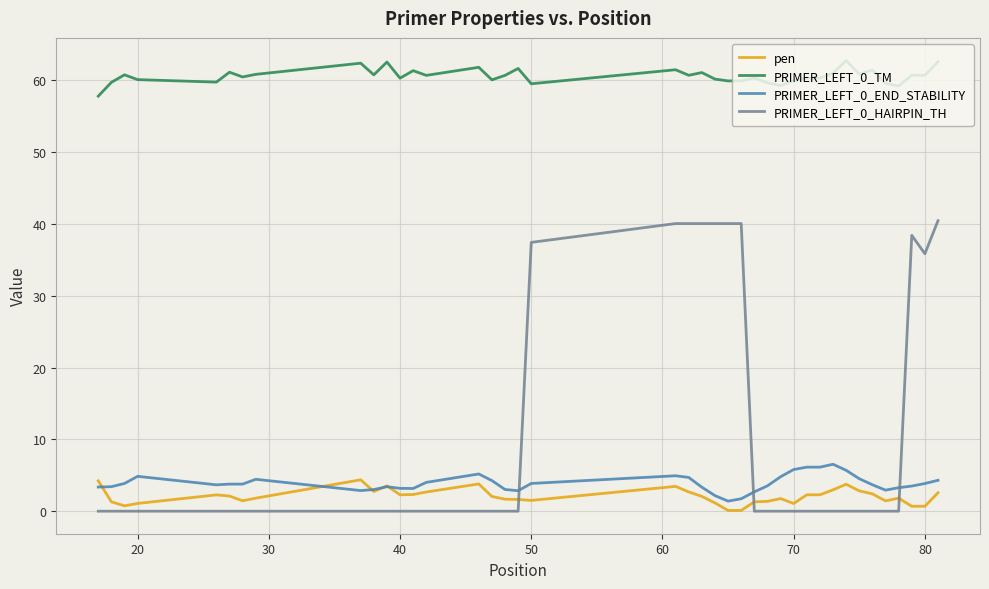

Which series has the largest total across all categories?

PRIMER_LEFT_0_TM